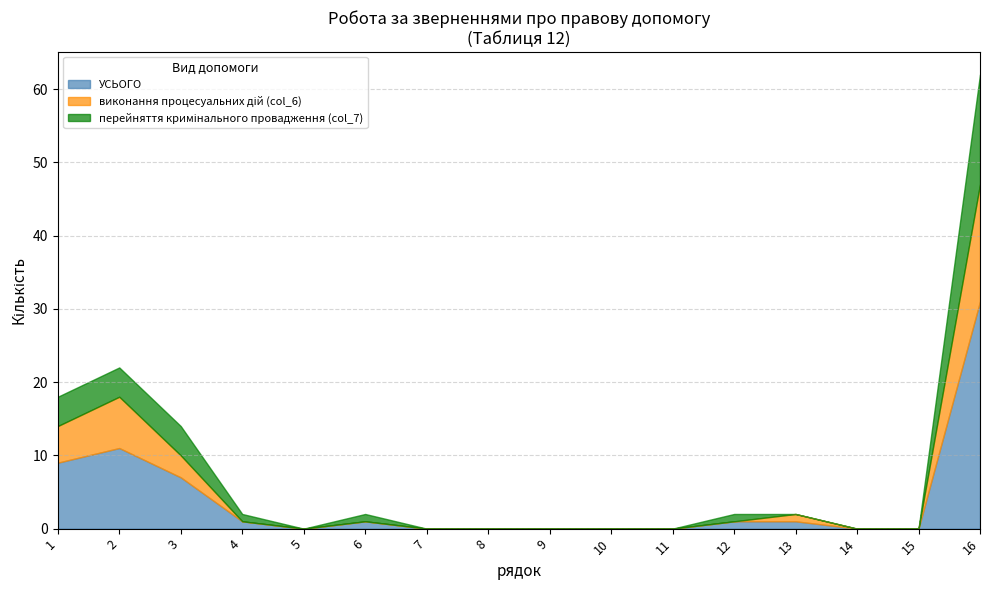

Is it true that виконання процесуальних дій (col_6) equals -10 at 12?

False